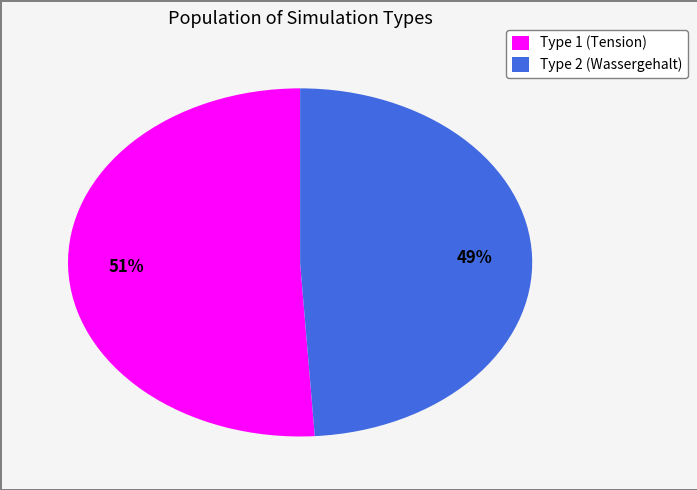

What is the ratio of the value at Type 2 (Wassergehalt) to the value at Type 1 (Tension)?

1.0